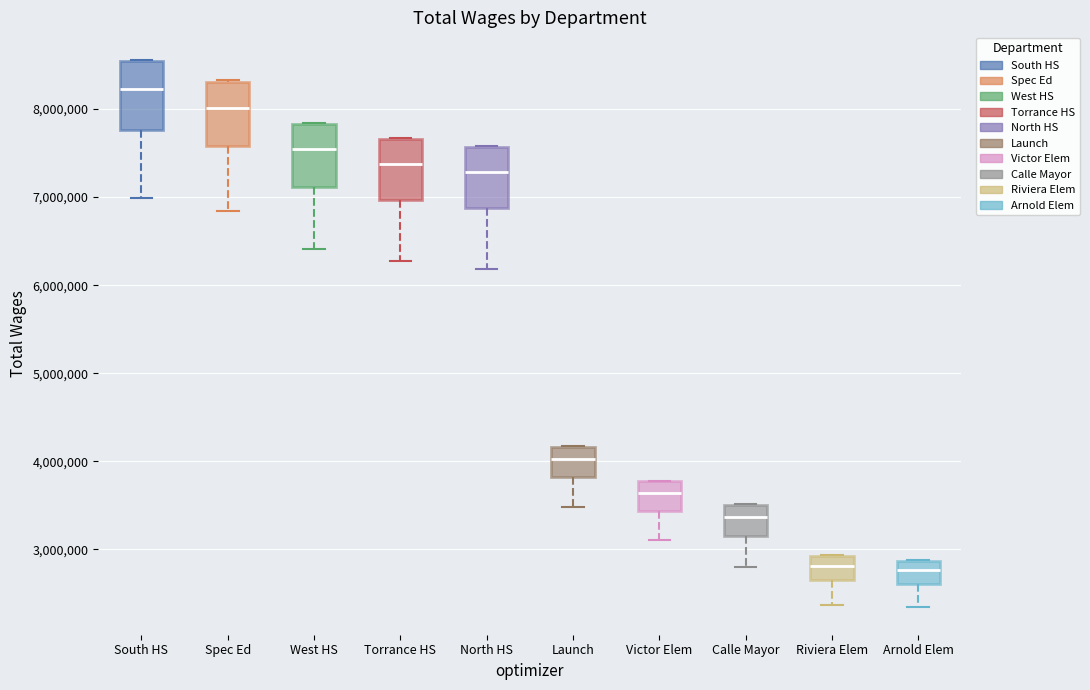

Which box has the highest median line?

South HS